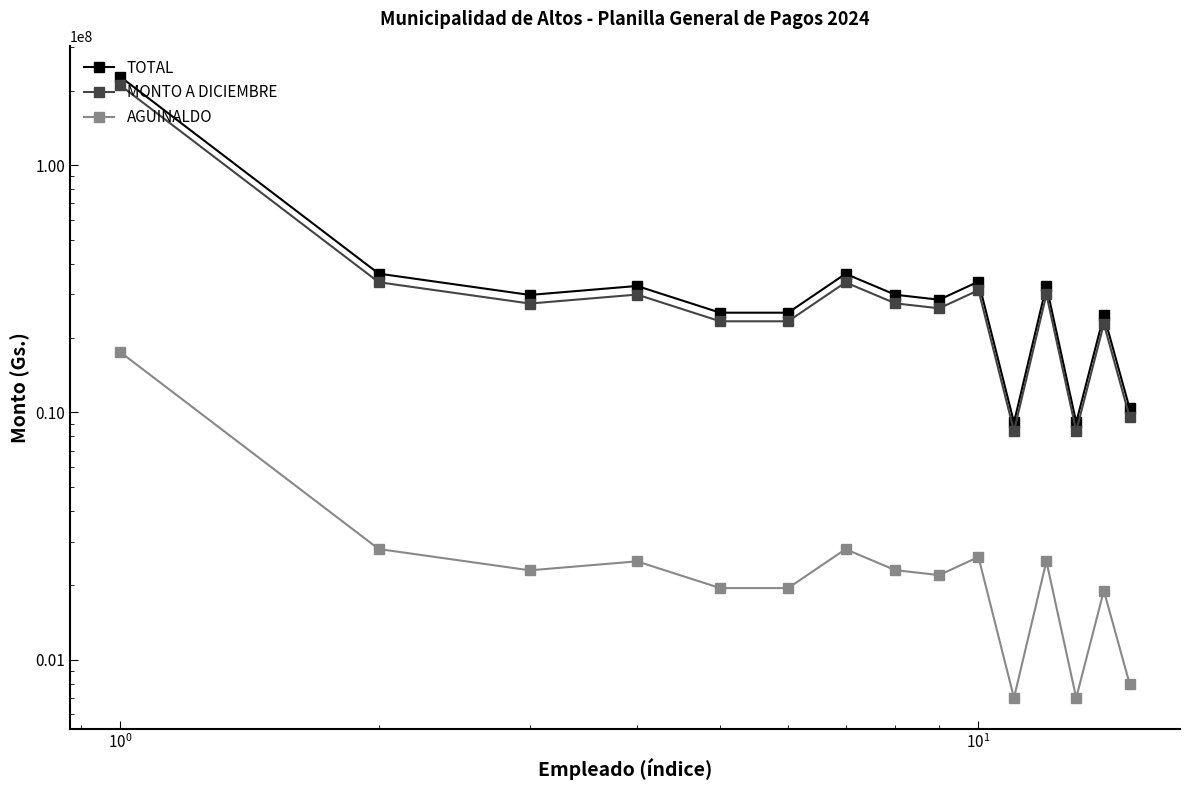

How many lines are shown in the chart?

3